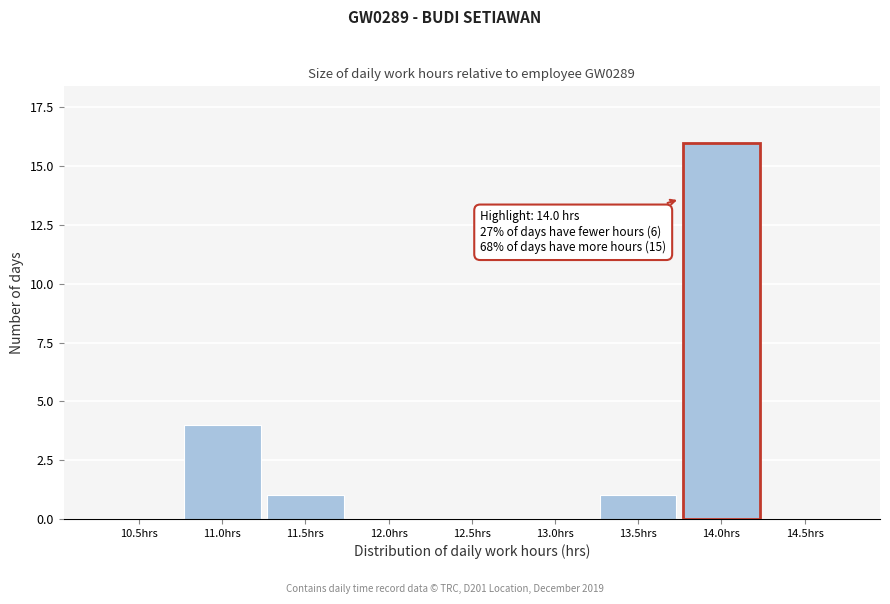

Reading left to right, transcribe all the data shown in this chart.

10.5hrs=0	11.0hrs=4	11.5hrs=1	12.0hrs=0	12.5hrs=0	13.0hrs=0	13.5hrs=1	14.0hrs=16	14.5hrs=0